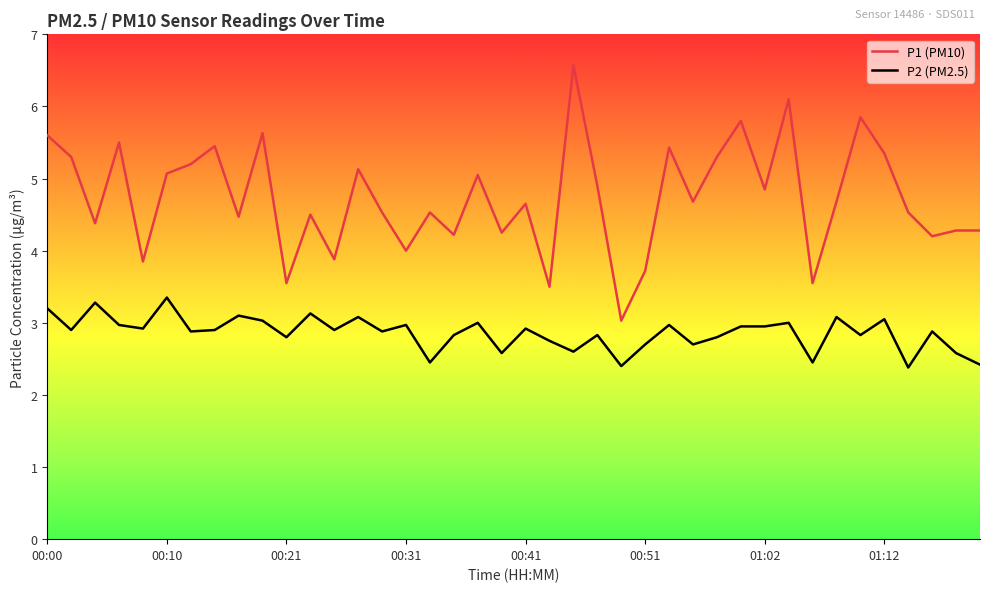

Which series has the largest range (max minus min)?

P1 (PM10)